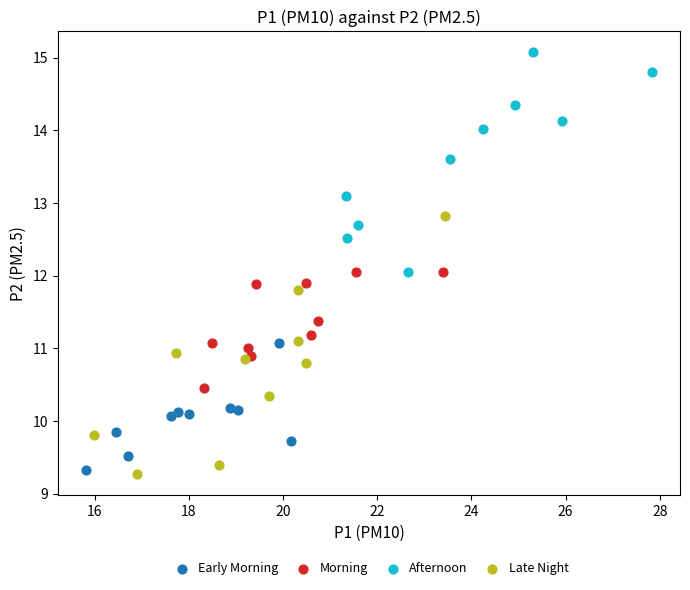

Which series reaches the maximum Y coordinate?

Afternoon